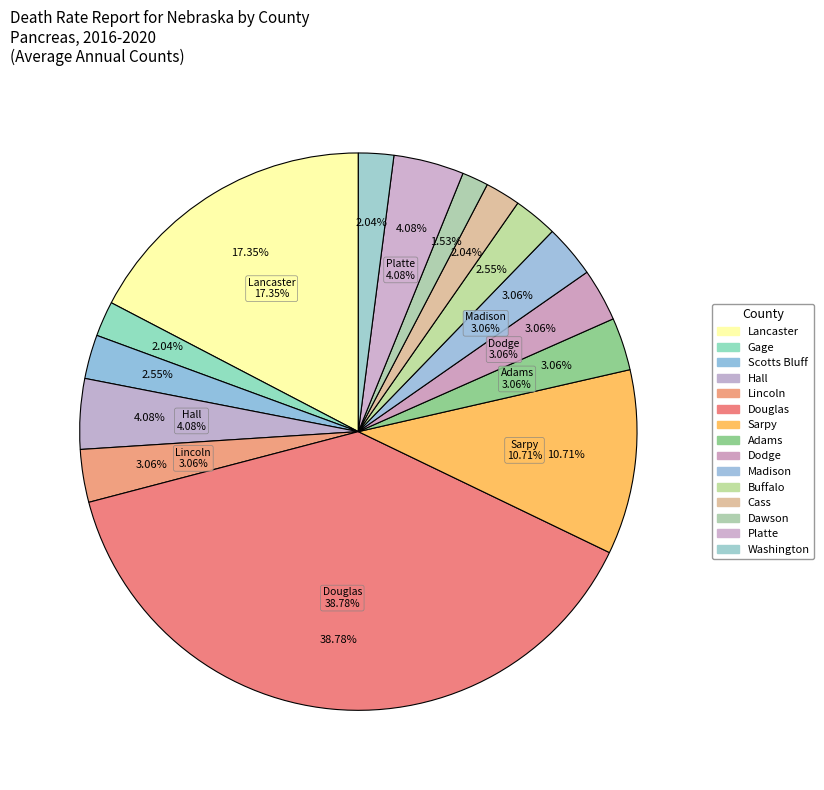

Is it true that Scotts Bluff County is 1% of the pie?

False